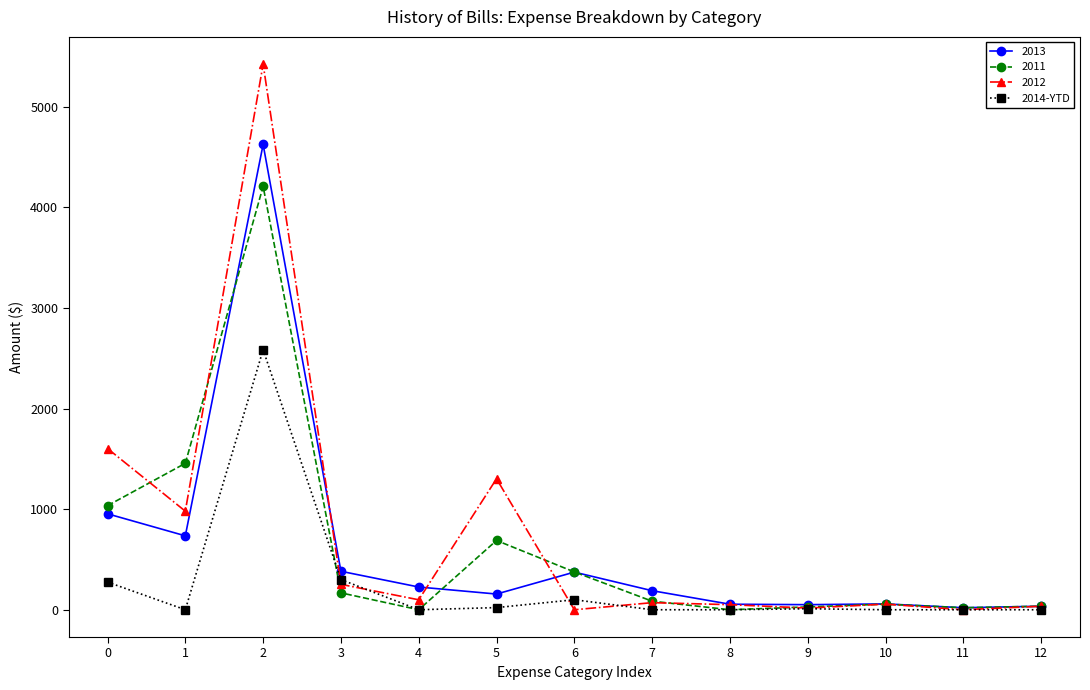

Is it true that 2013 equals 1441.4 at 0?

False